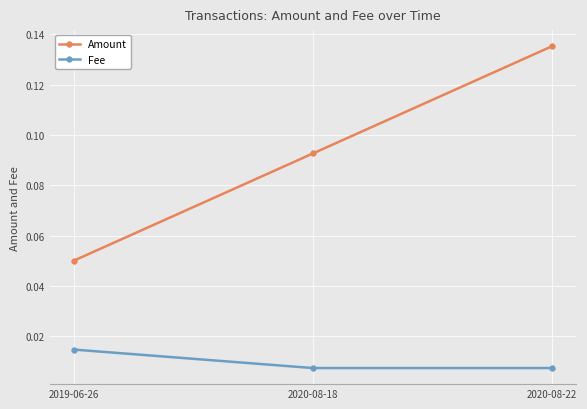

How many series are shown in this chart?

2